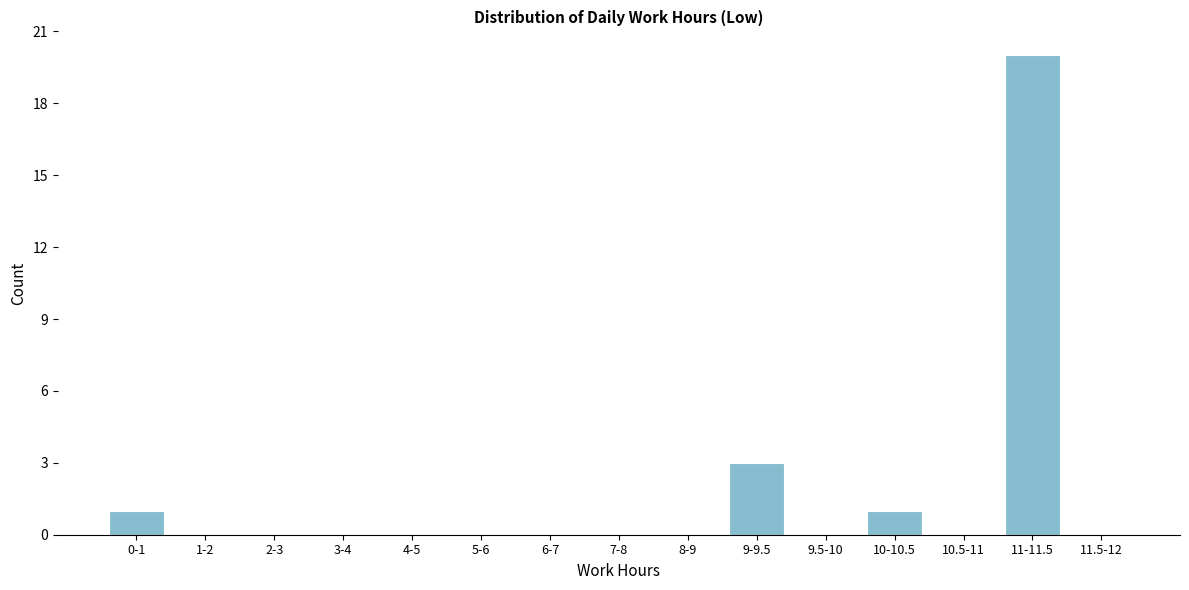

Reading left to right, list all the values displayed in this chart.

0-1=1	1-2=0	2-3=0	3-4=0	4-5=0	5-6=0	6-7=0	7-8=0	8-9=0	9-9.5=3	9.5-10=0	10-10.5=1	10.5-11=0	11-11.5=20	11.5-12=0